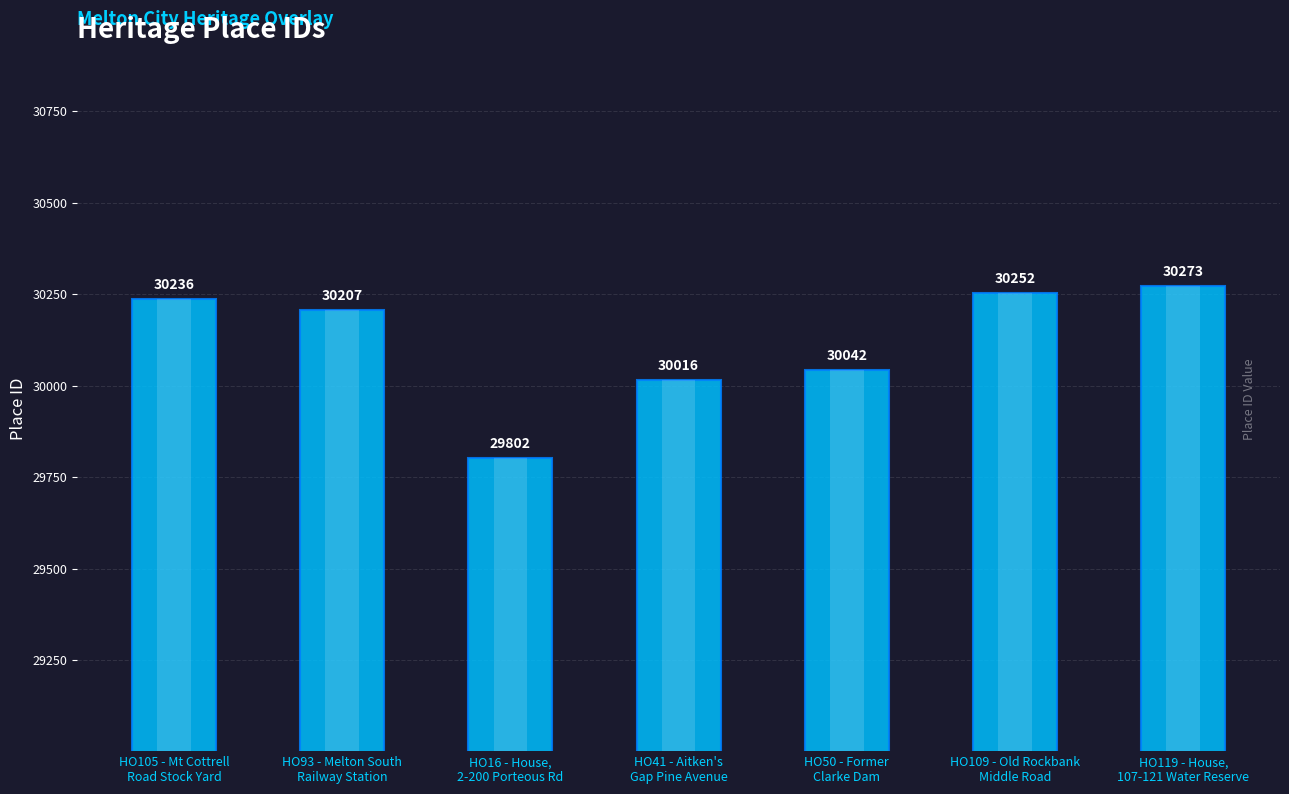

Reading left to right, what are all the values shown in this chart?

HO105 - Mt Cottrell
Road Stock Yard=30236	HO93 - Melton South
Railway Station=30207	HO16 - House,
2-200 Porteous Rd=29802	HO41 - Aitken's
Gap Pine Avenue=30016	HO50 - Former
Clarke Dam=30042	HO109 - Old Rockbank
Middle Road=30252	HO119 - House,
107-121 Water Reserve=30273